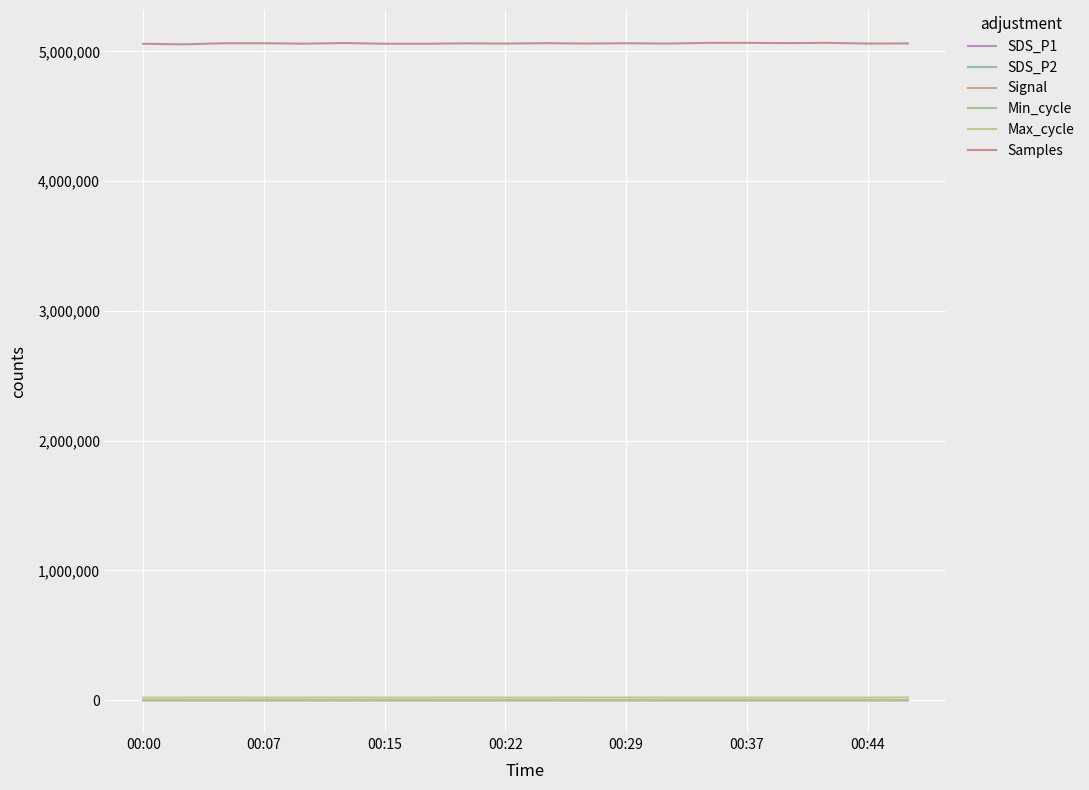

Does the chart display data point markers on the line(s)?

No